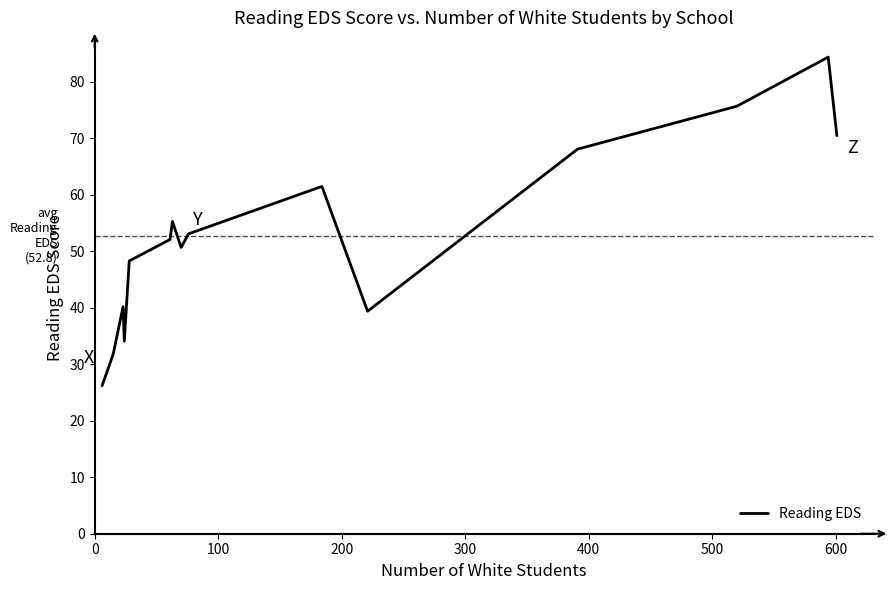

What is the sum of all values?

791.4